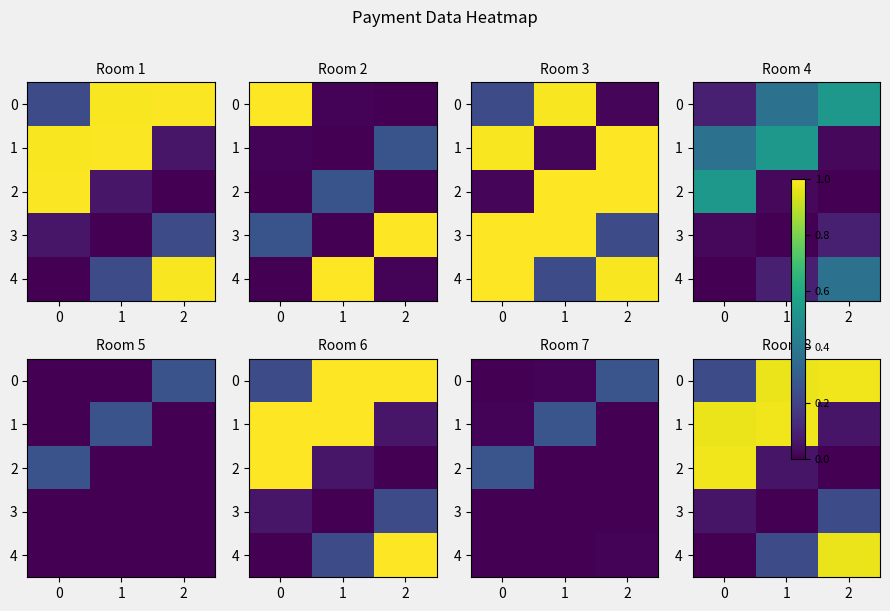

At which label does 0 reach its peak?

2